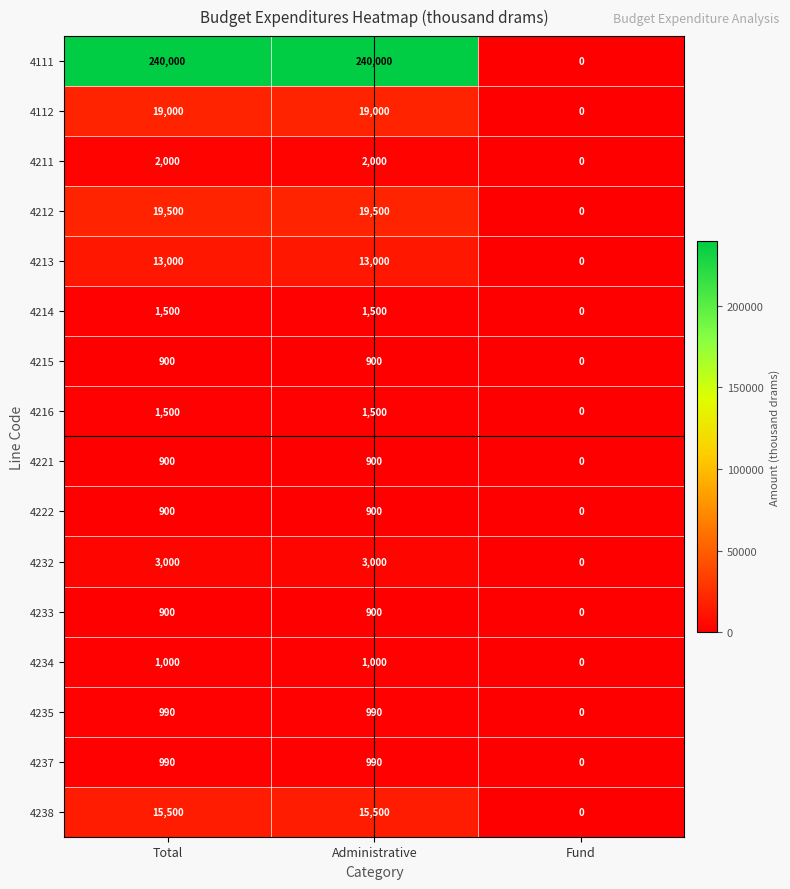

What is the maximum value shown in the chart?

240000